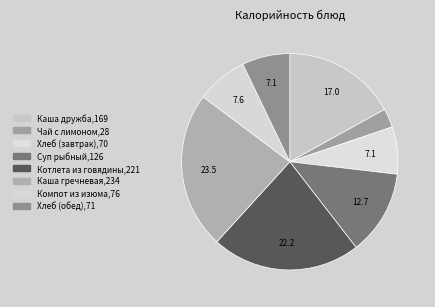

Which category has the smallest portion of the pie?

Чай с лимоном